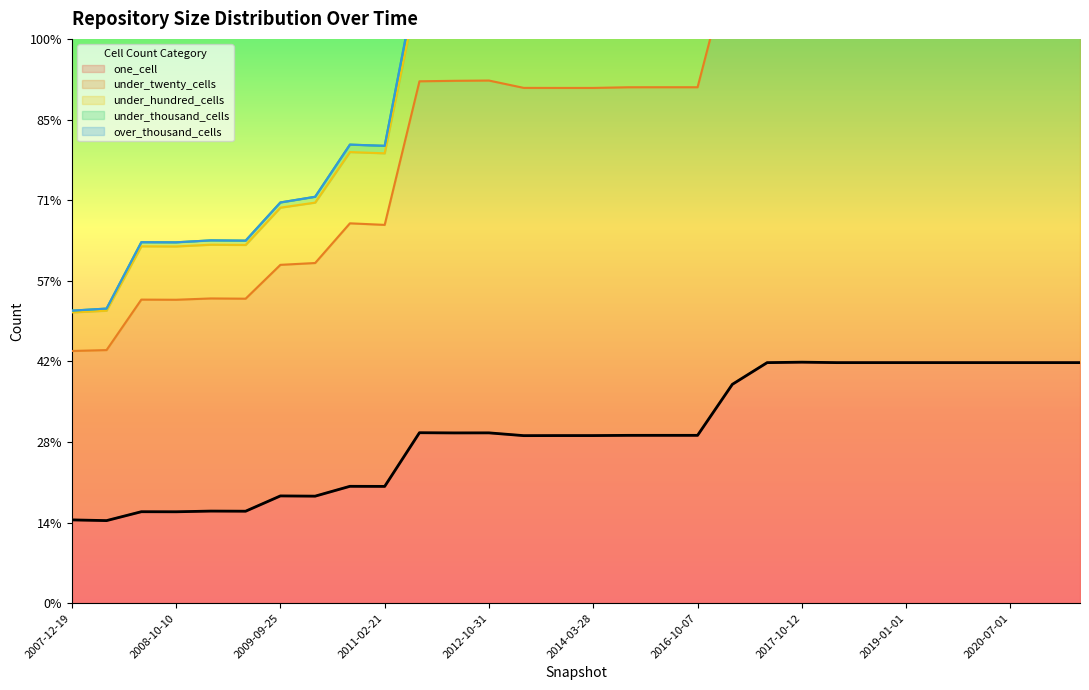

What is the sum of all under_hundred_cells values?

1209900